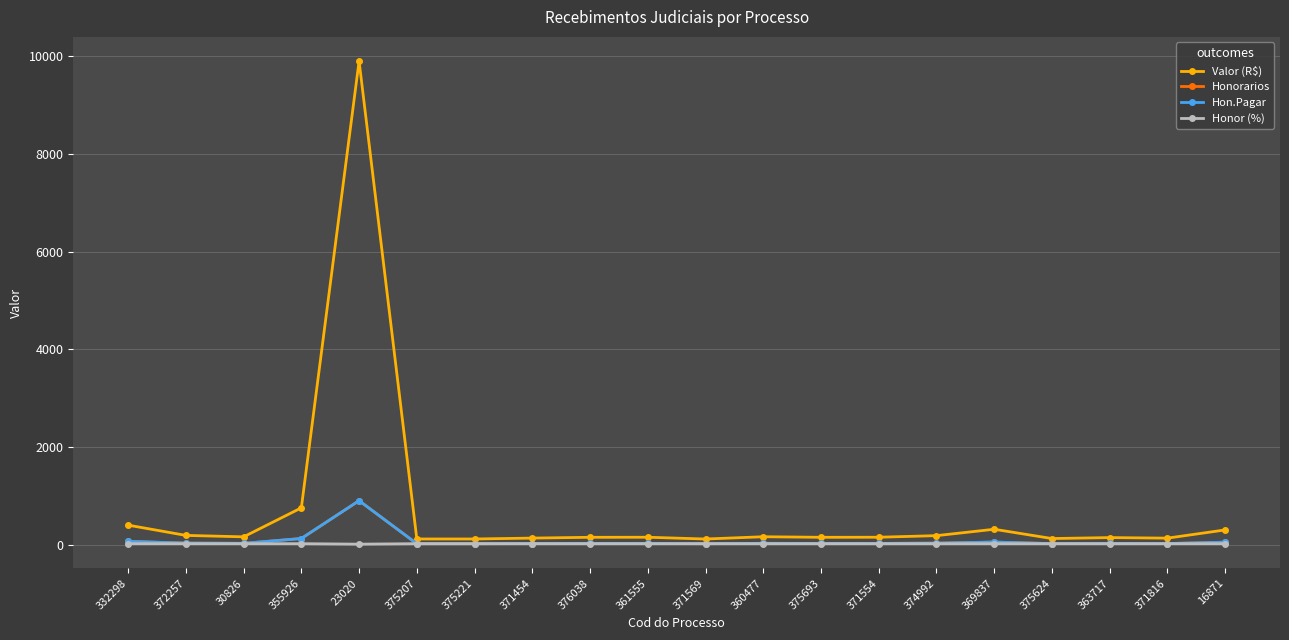

What is the average value of the Honor (%) series?

19.5